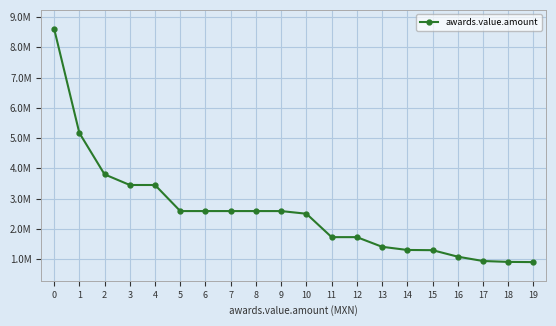

Is this an area chart (filled region under the line)?

No